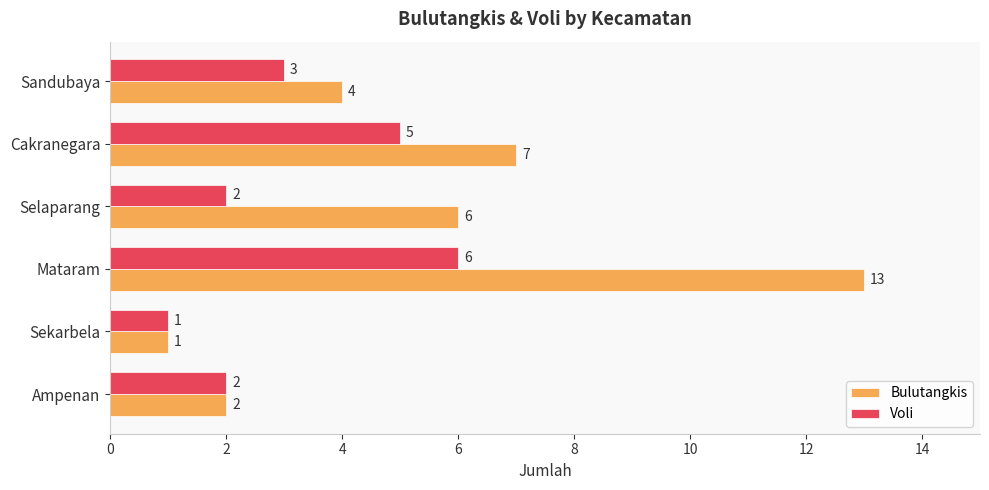

Which category has the lowest value in the Bulutangkis series?

Sekarbela